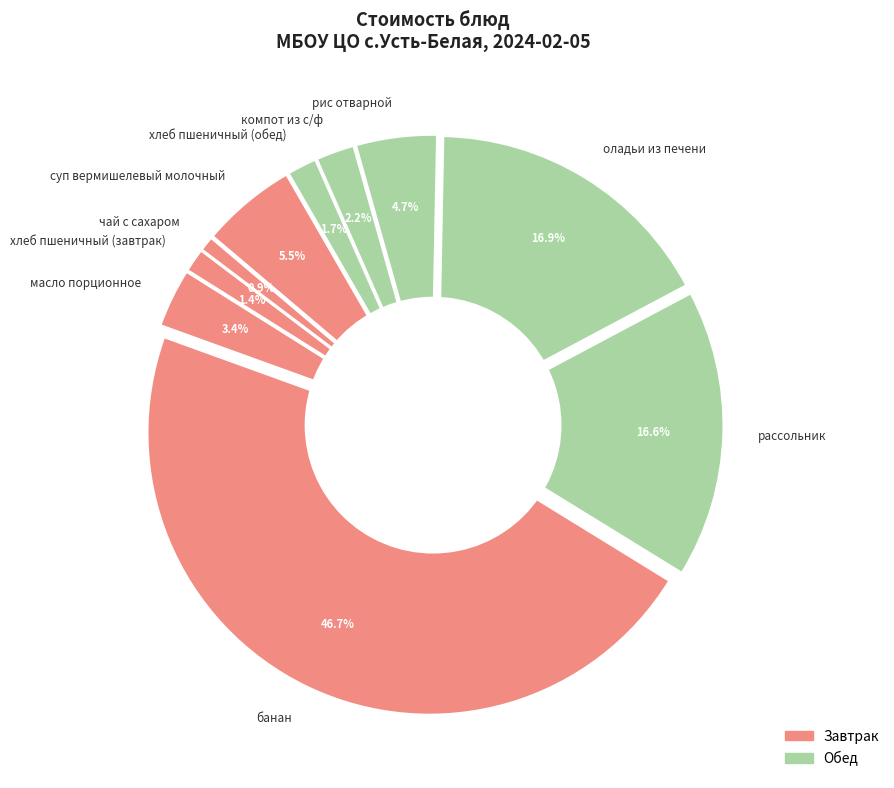

To the nearest percent, what percentage of the pie is рассольник?

17%